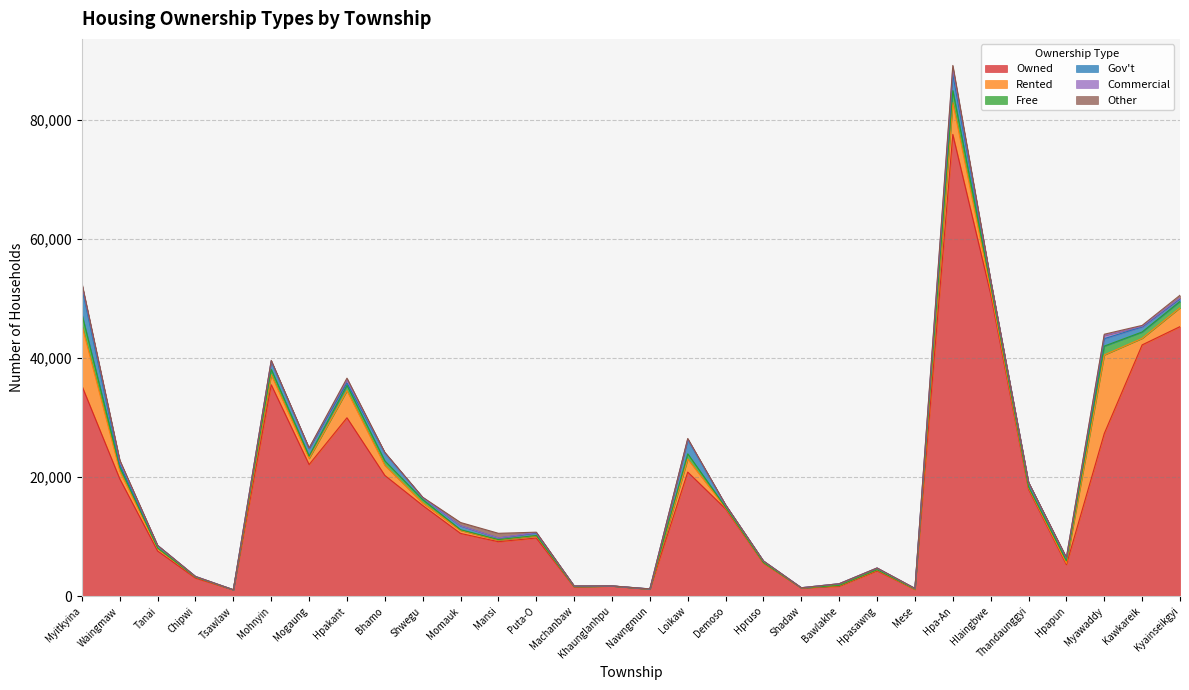

True or false: ownshp_own and ownshp_oth cross at least once.

False